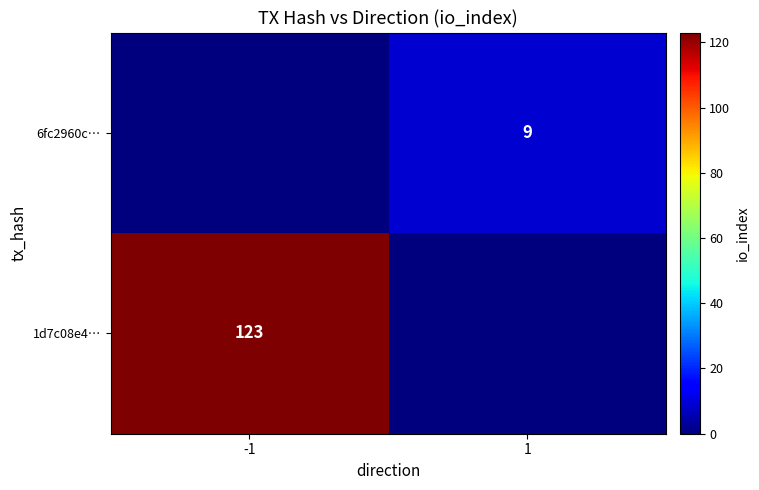

True or false: 1d7c08e4… has a value of 123 at -1.

True